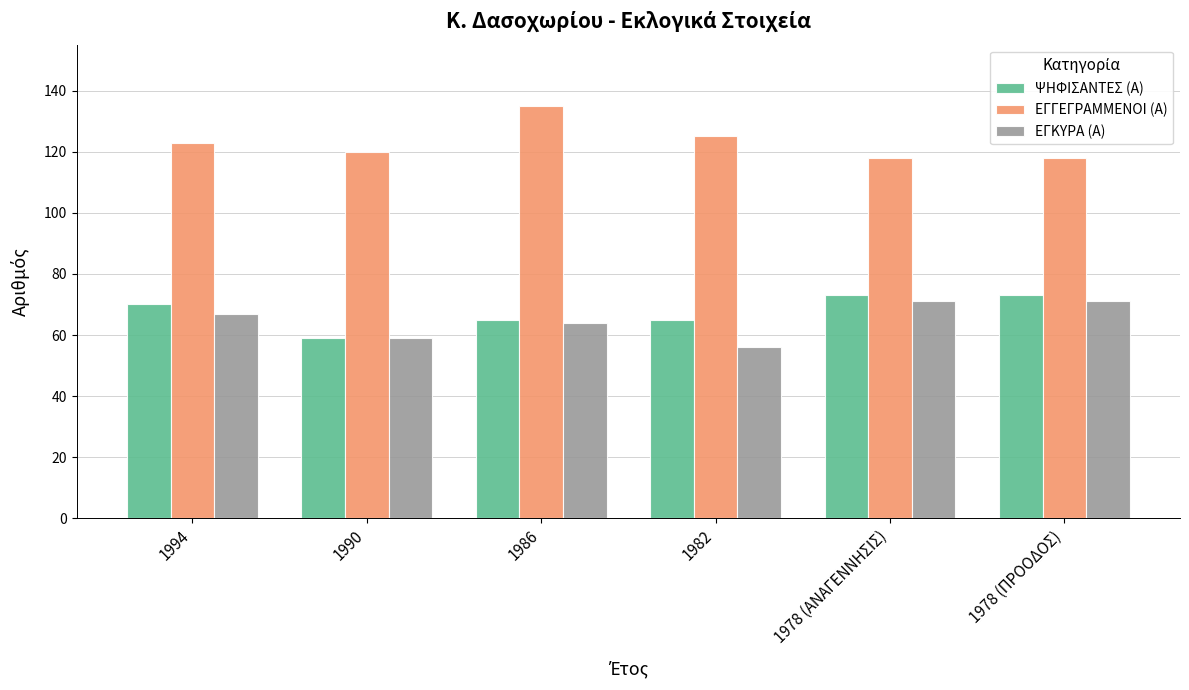

What is the spread (max minus min) of values at 1978 (ΑΝΑΓΕΝΝΗΣΙΣ)?

47